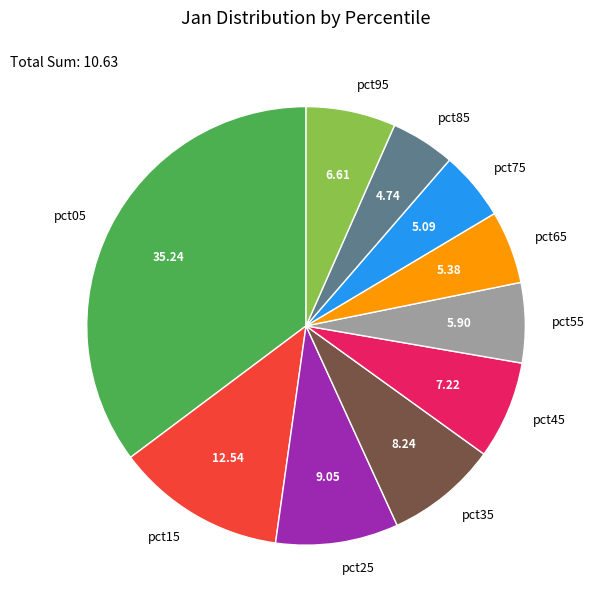

Is pct45 the majority of the pie?

No